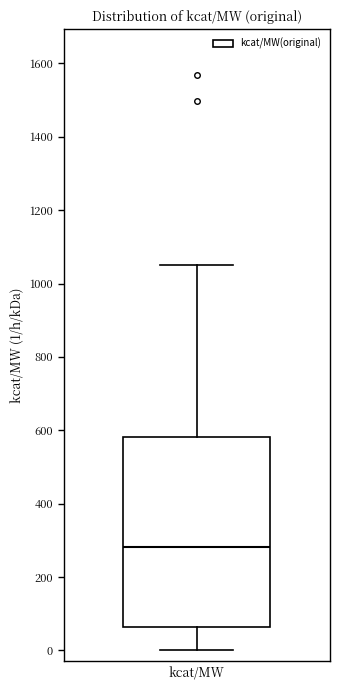

Where is the upper edge of the box for kcat/MW on the y-axis? The values are not printed on the chart, so give them approximately, as read against the axis.

580